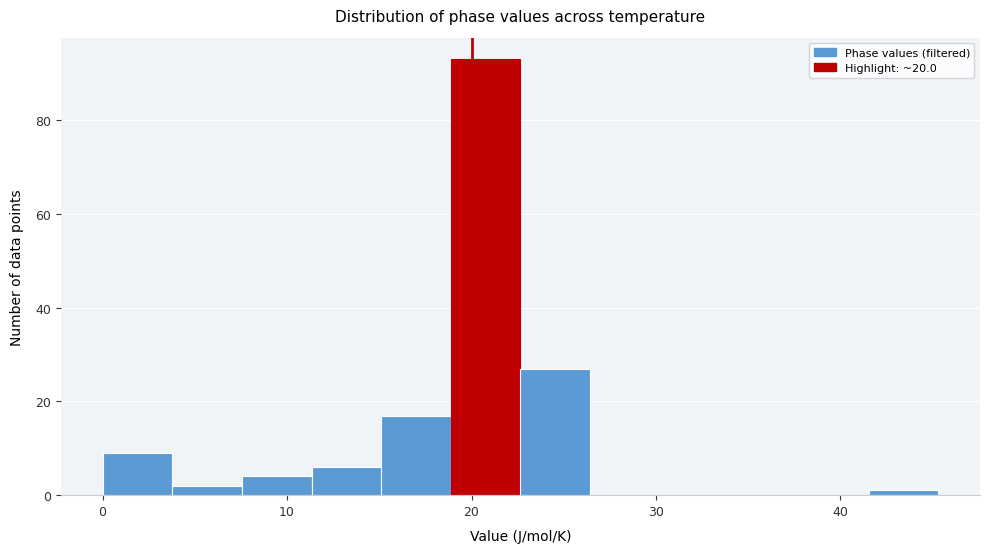

Read against the x-axis, roughly where is the centre of the tallest bar?

21